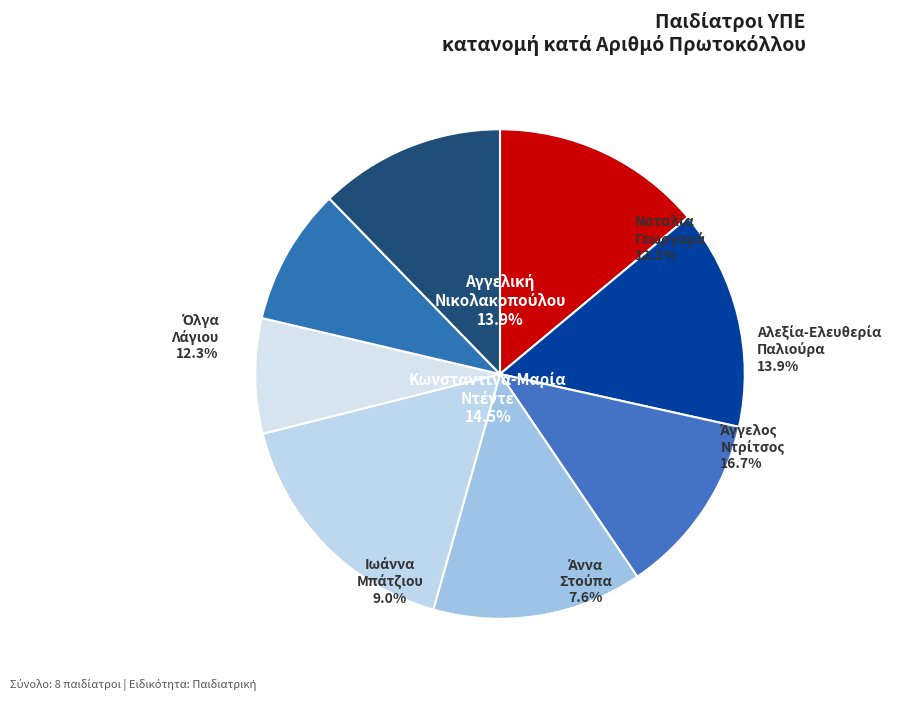

How many segments does this pie chart have?

8